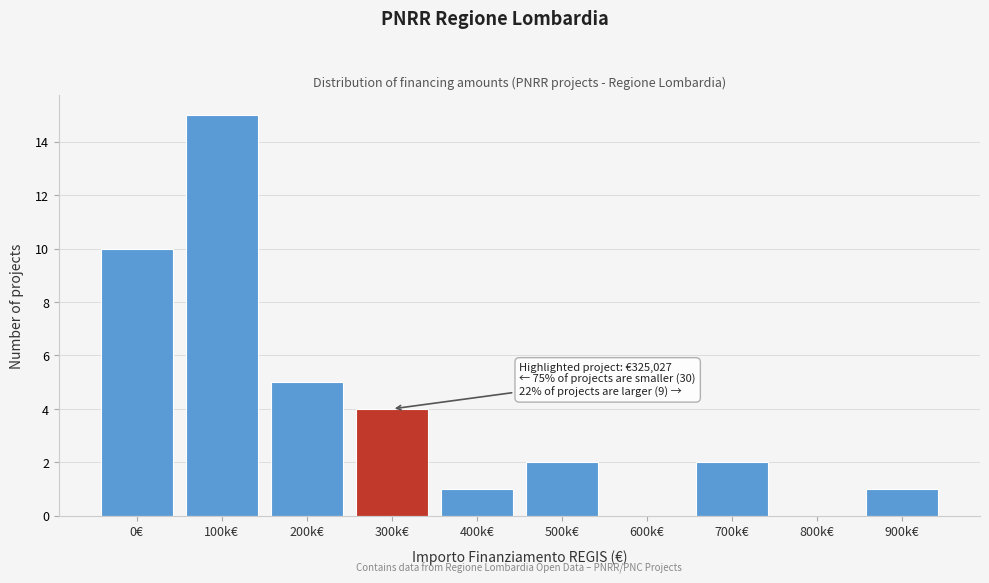

The value at 300k€ is 1. True or false?

False